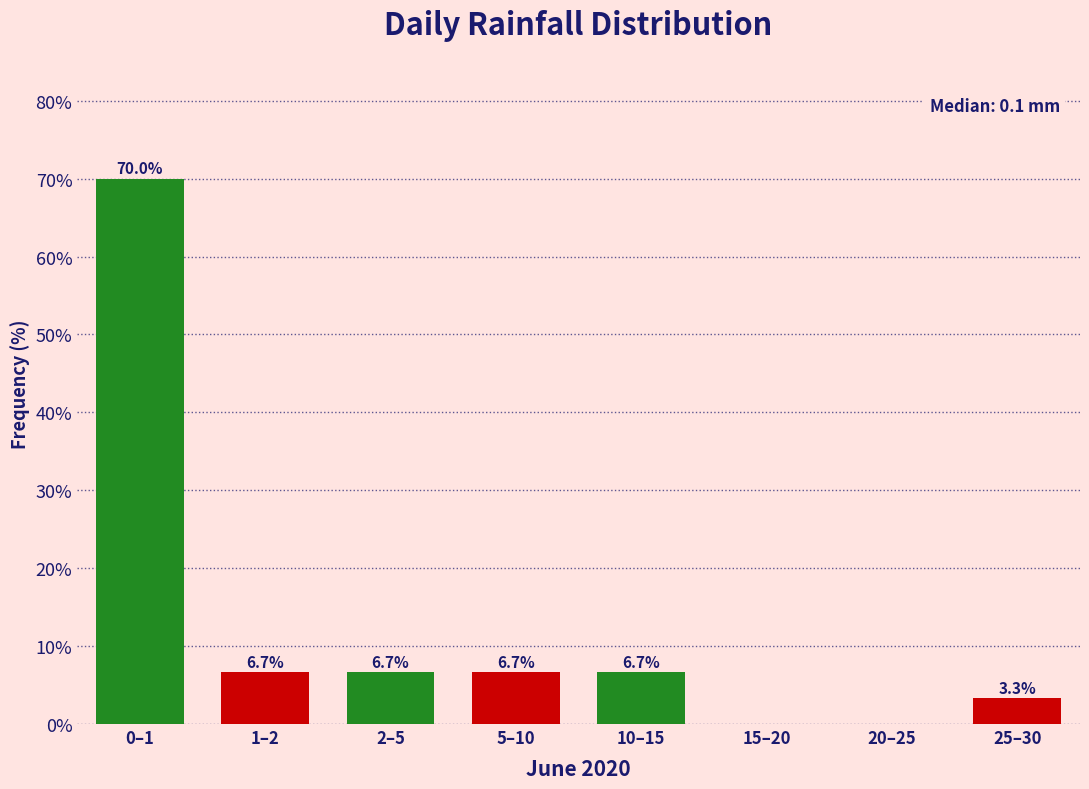

Reading right to left, extract all data points from this chart.

25–30=3.3	20–25=0.0	15–20=0.0	10–15=6.7	5–10=6.7	2–5=6.7	1–2=6.7	0–1=70.0